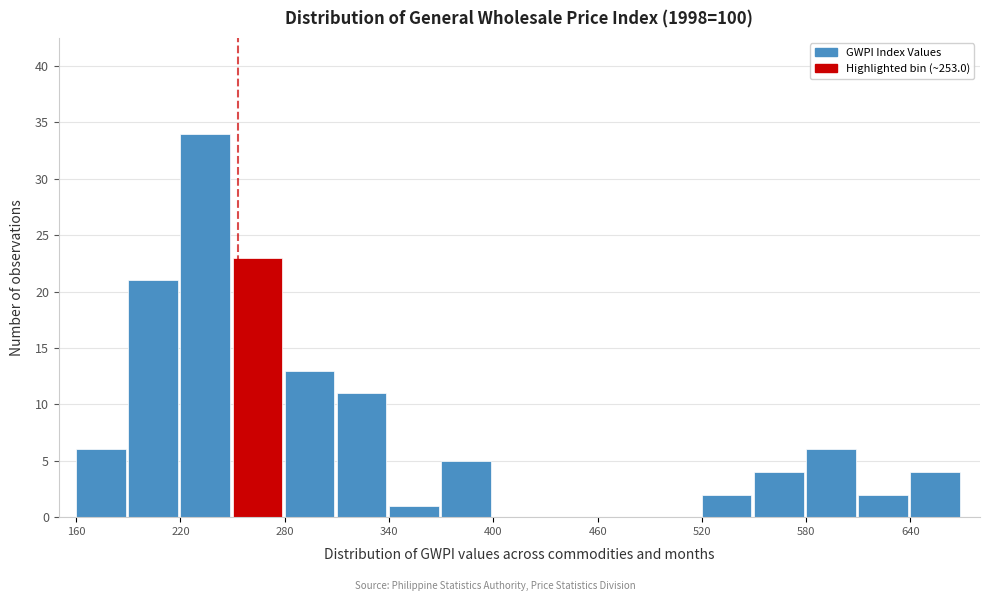

Around what value on the x-axis is the tallest bar? Give the approximate position of its centre, as read against the axis.

230